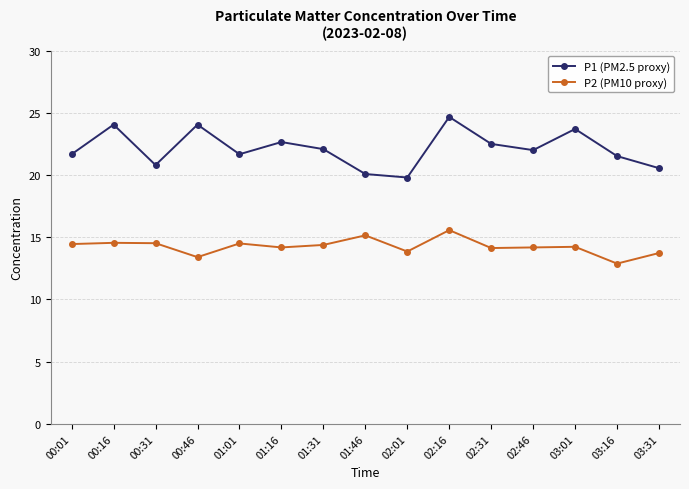

What is the lowest value of the P2 (PM10 proxy) series?

12.9